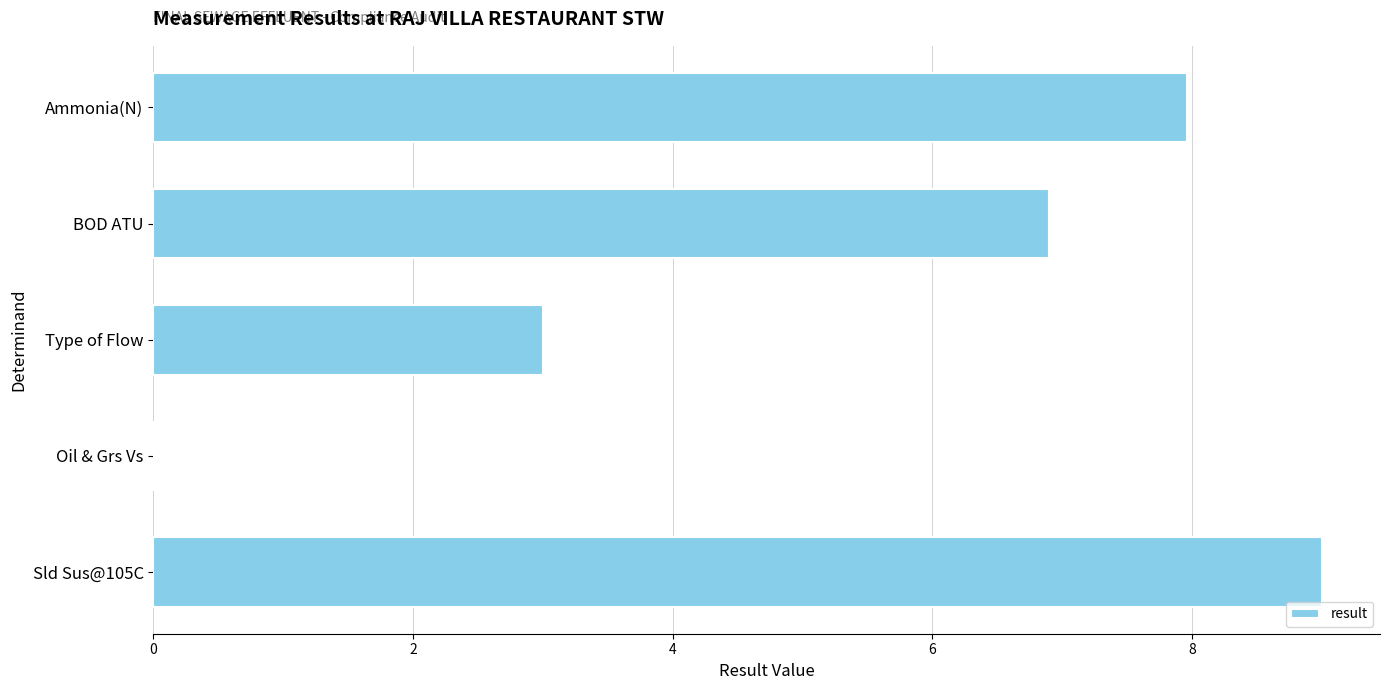

How many data points does each series have?

5